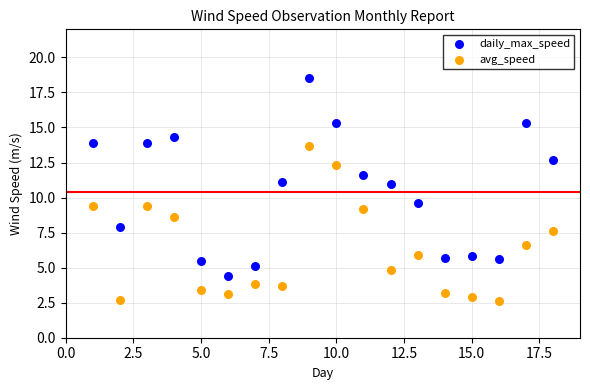

Which series contains the highest Y value?

daily_max_speed